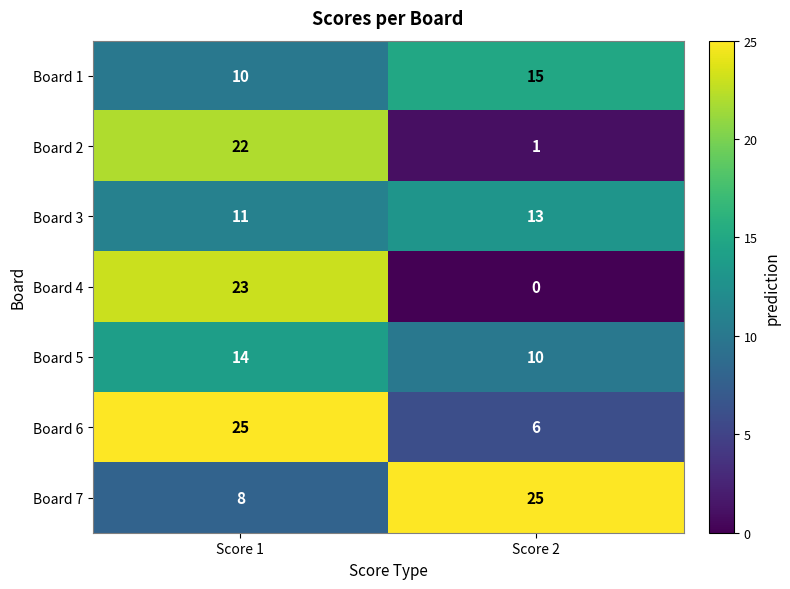

The value of Board 1 at Score 2 is 10. True or false?

False